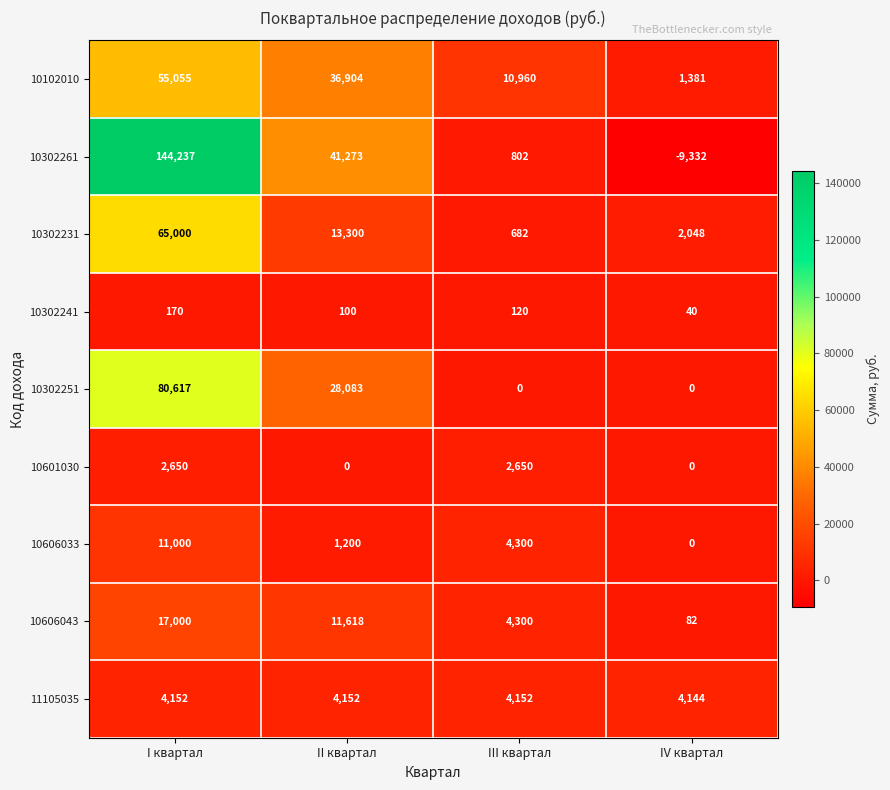

Which series has the largest total across all categories?

10302261